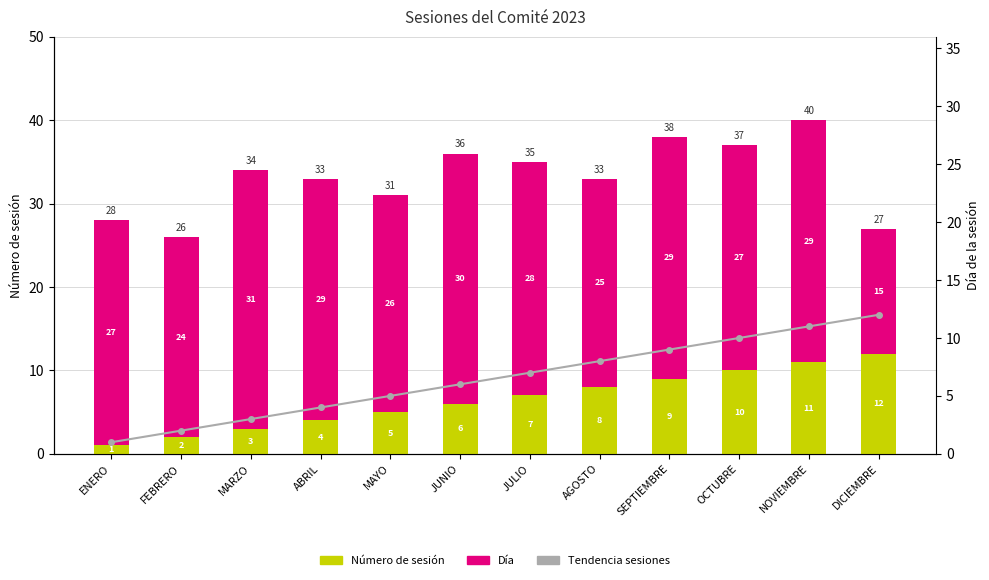

Does the chart contain any negative values?

No